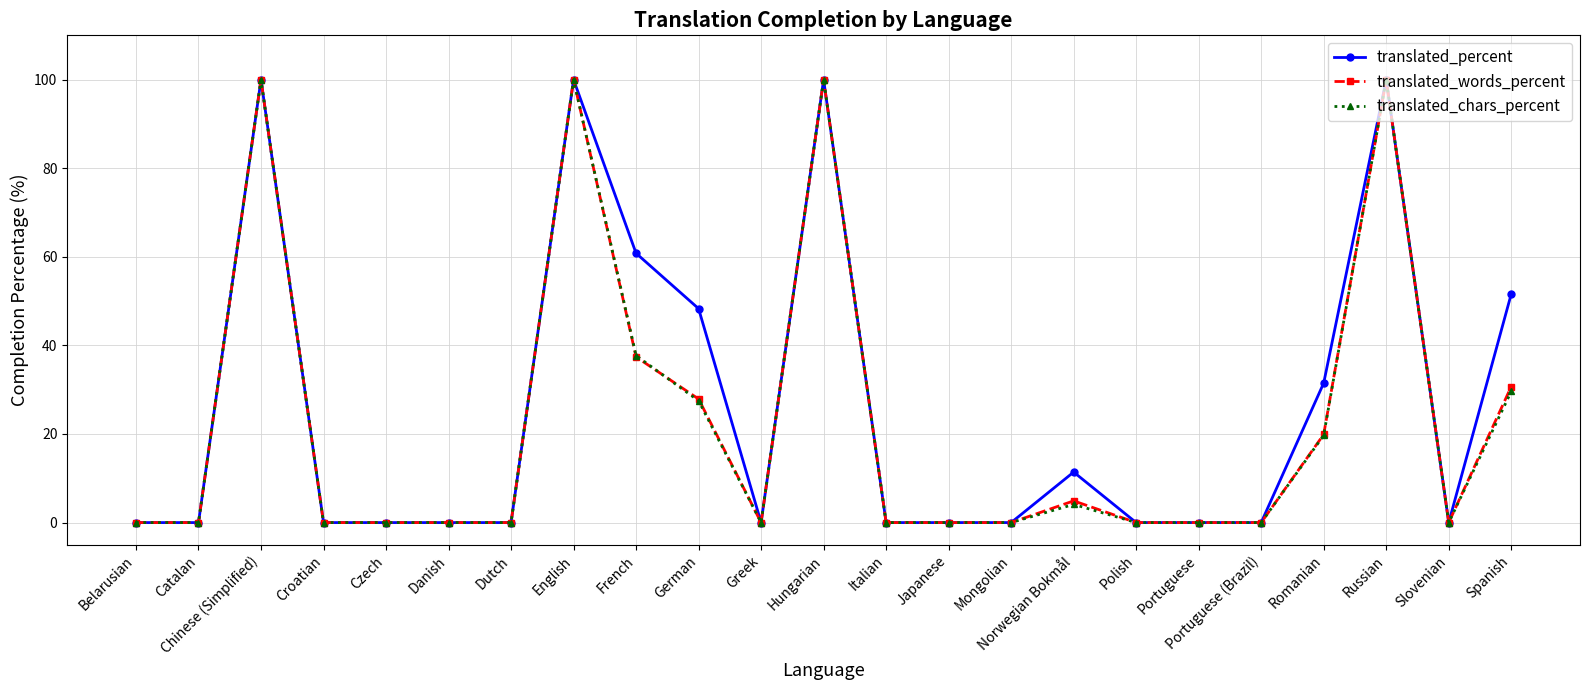

Is it true that translated_words_percent equals 34.4 at Italian?

False